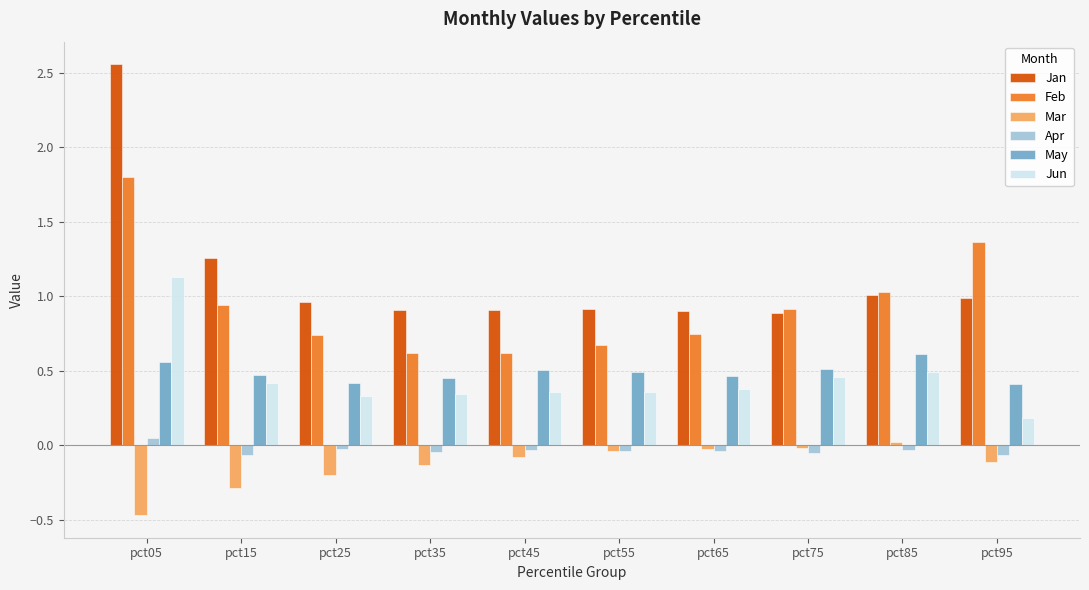

How many bars are there in total?

60